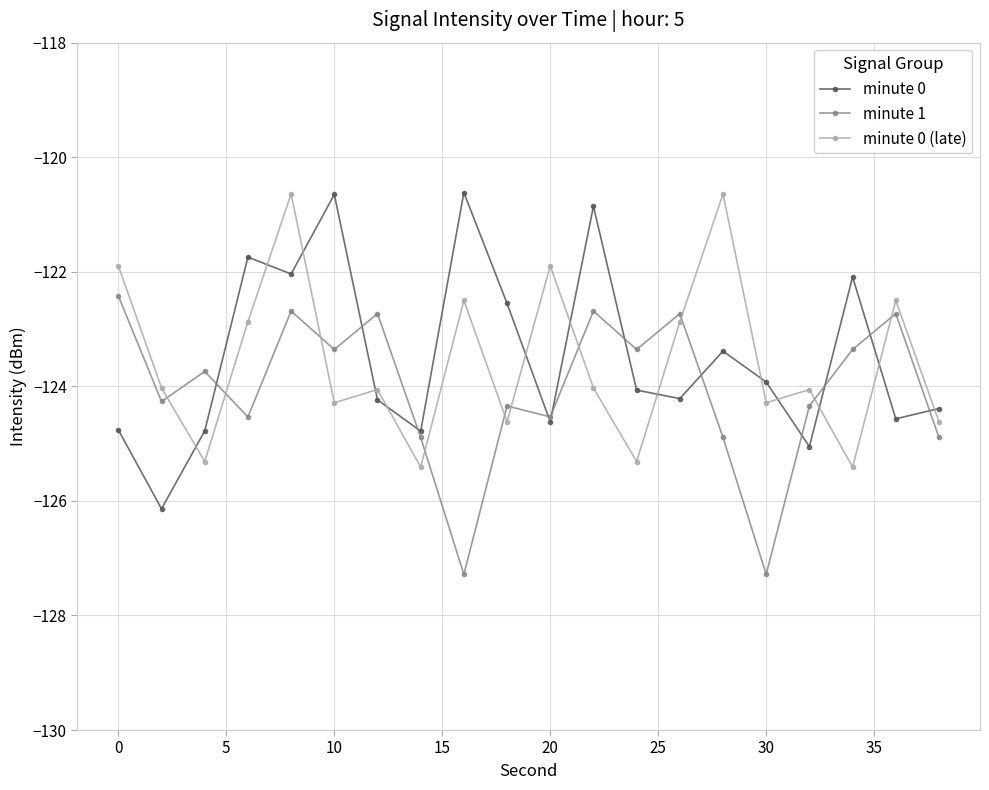

What is the highest value of the minute 0 (late) series?

-120.6